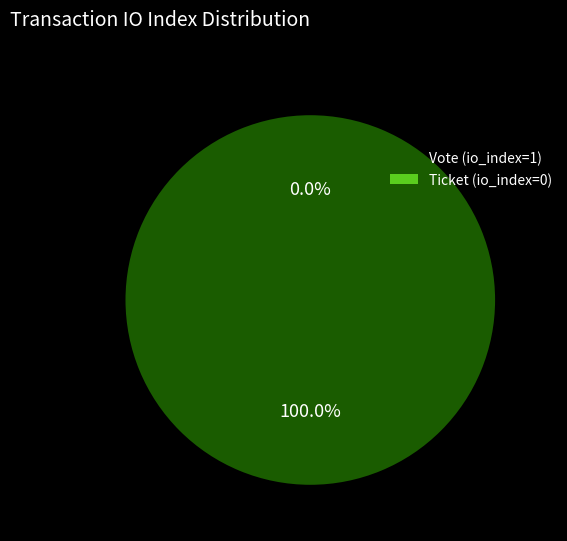

To the nearest percent, what percentage of the pie is Vote (io_index=1)?

100%